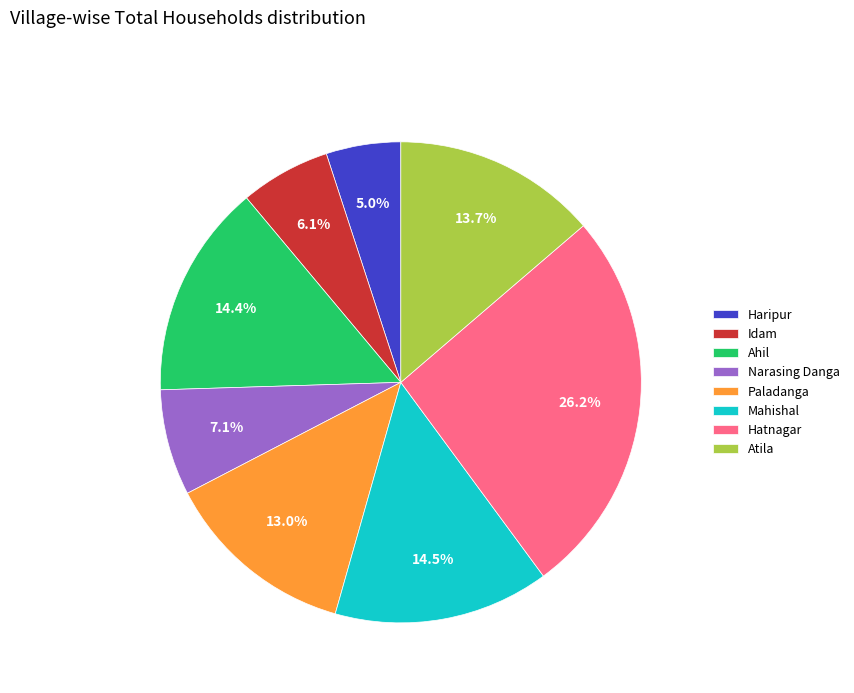

Which has a higher value, Ahil or Paladanga?

Ahil